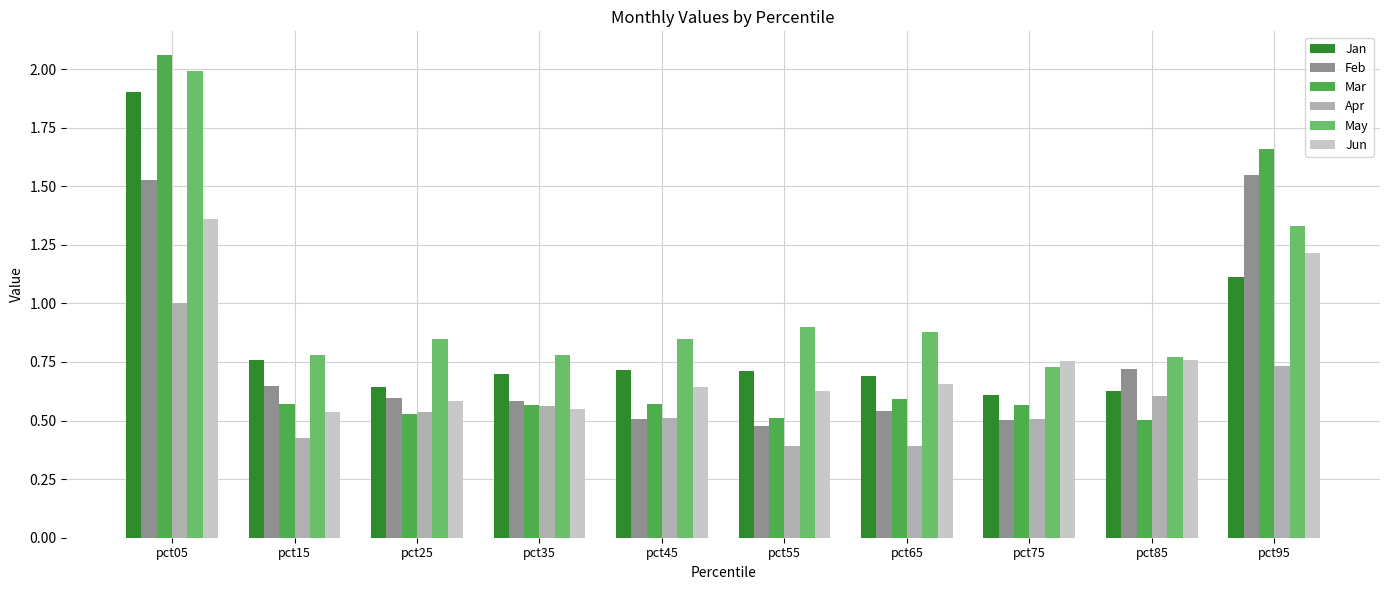

Which series changed the most between pct45 and pct65?

Apr